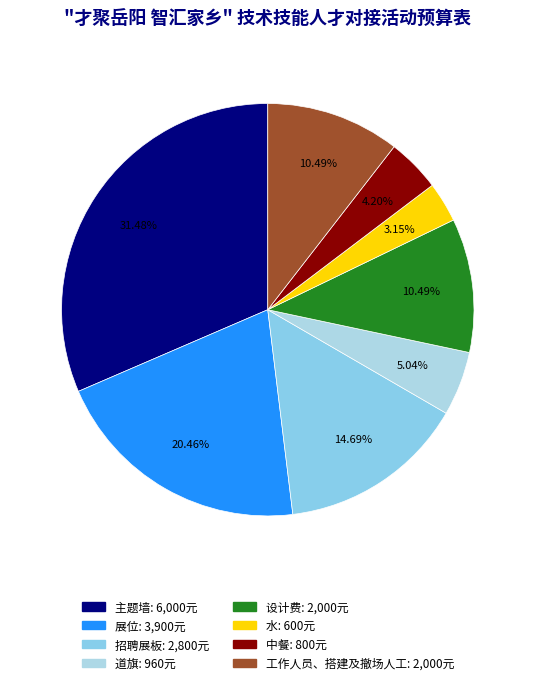

Is it true that 招聘展板 is 26% of the pie?

False